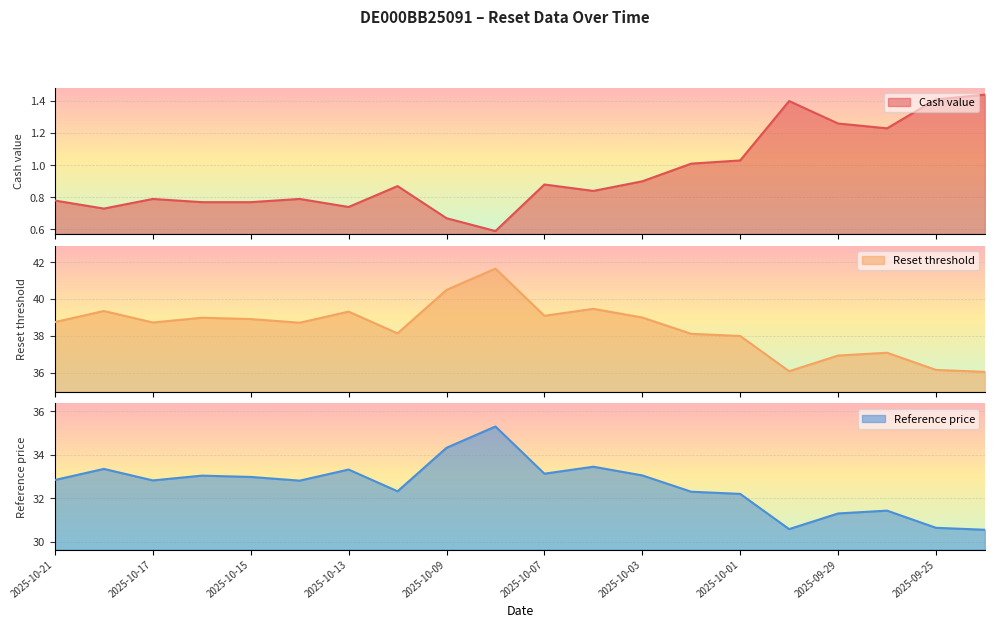

The value of Reset threshold at 2025-10-07 is 39.1. True or false?

True